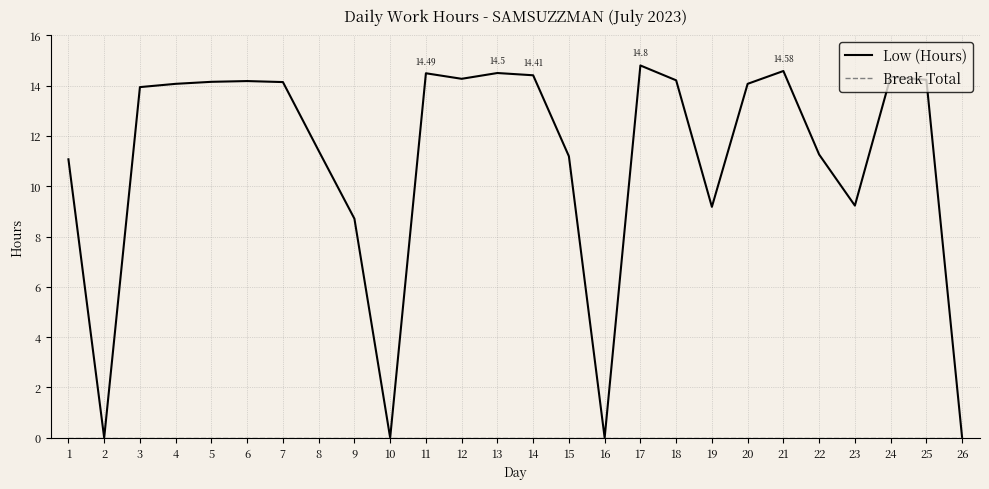

Which series has the widest spread of values?

Low (Hours)